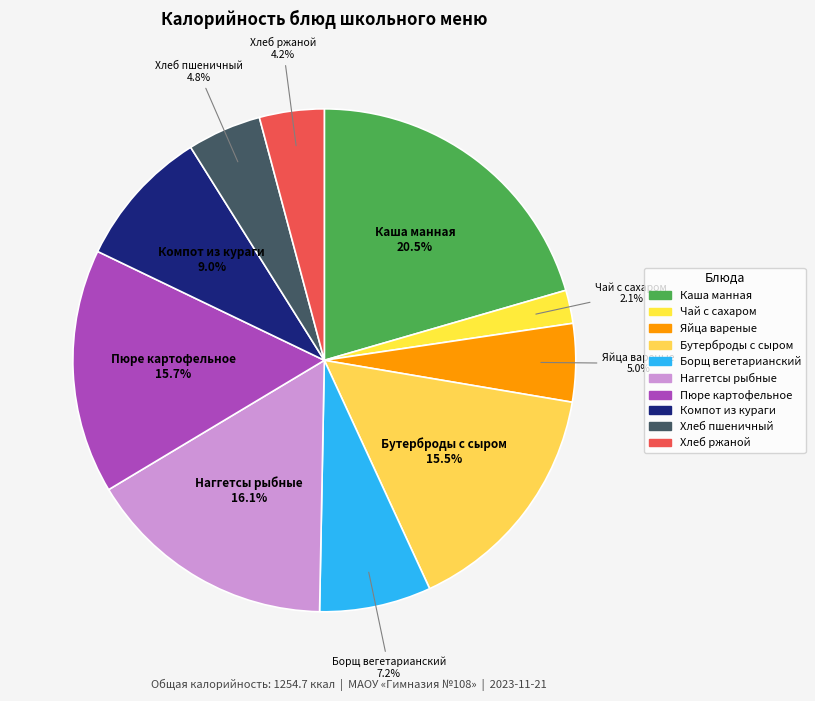

Which has a higher value, Яйца вареные or Бутерброды с сыром?

Бутерброды с сыром